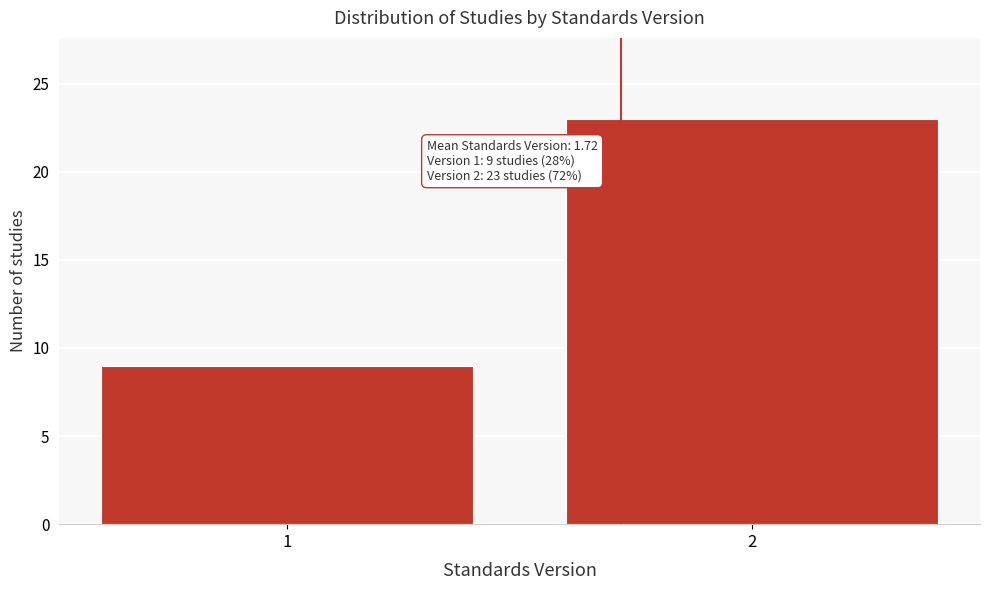

Reading left to right, list all the values displayed in this chart.

9	23